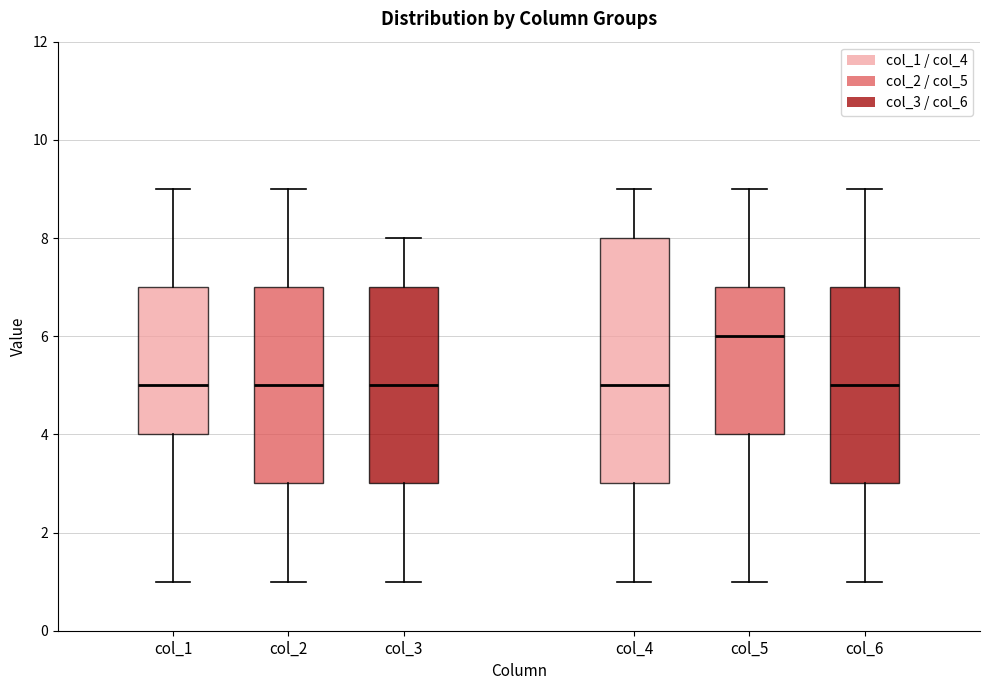

Where is the lower edge of the box for col_2 on the y-axis? The values are not printed on the chart, so give them approximately, as read against the axis.

3